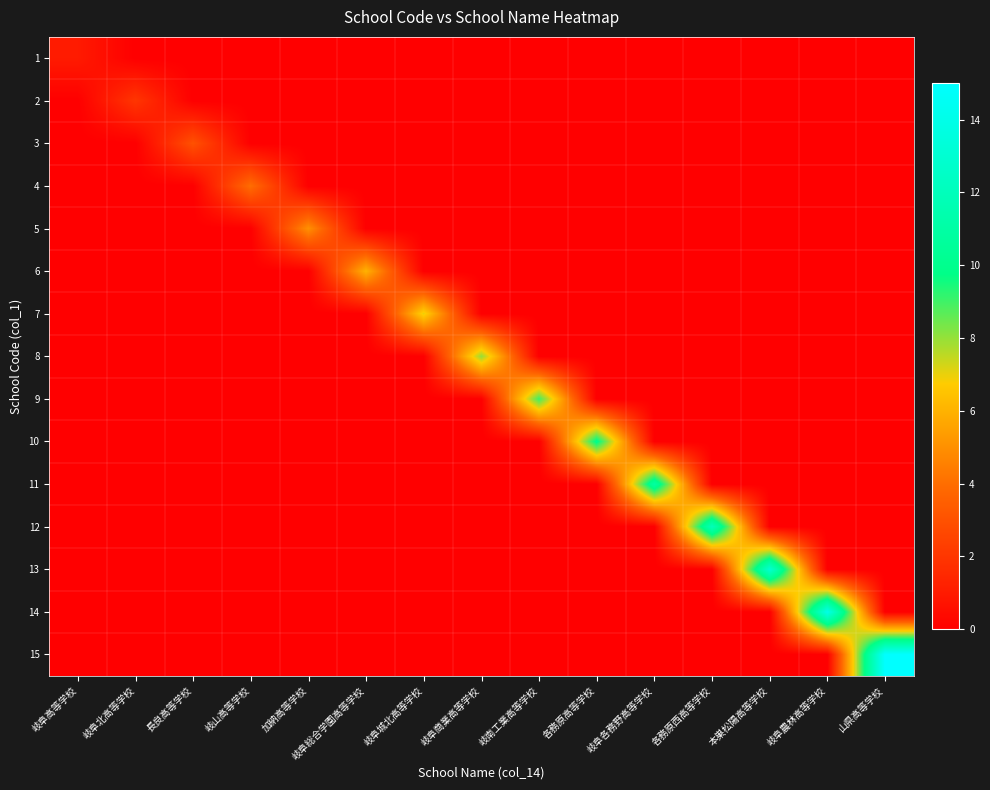

How many distinct data groups are displayed?

15